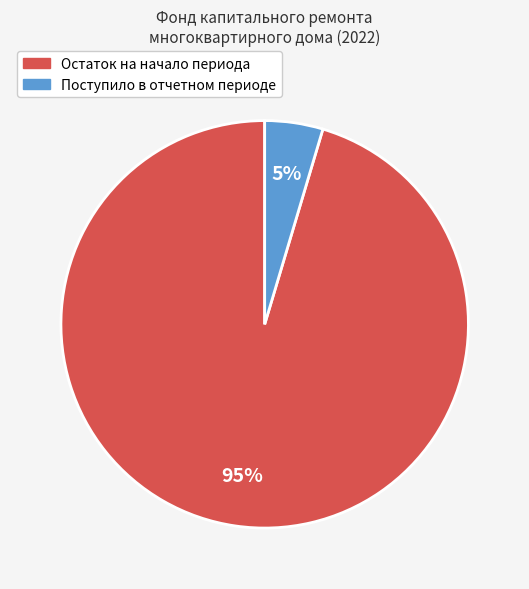

Is it true that Остаток на начало периода is 84% of the pie?

False